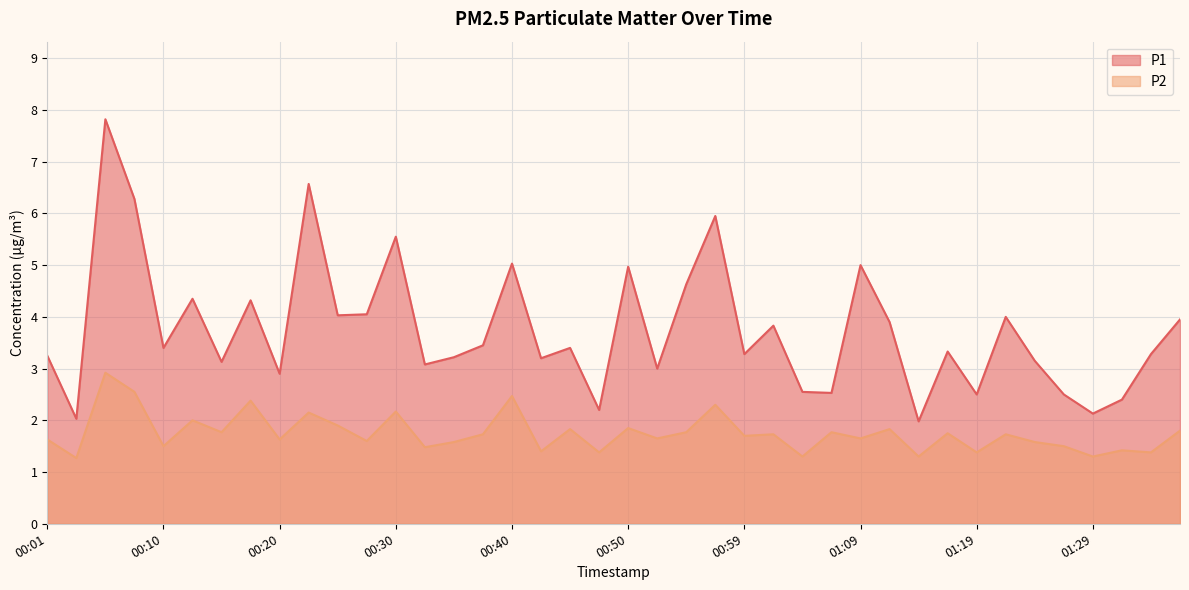

What is the difference between the P2 values at 01:29 and 01:36?

0.5